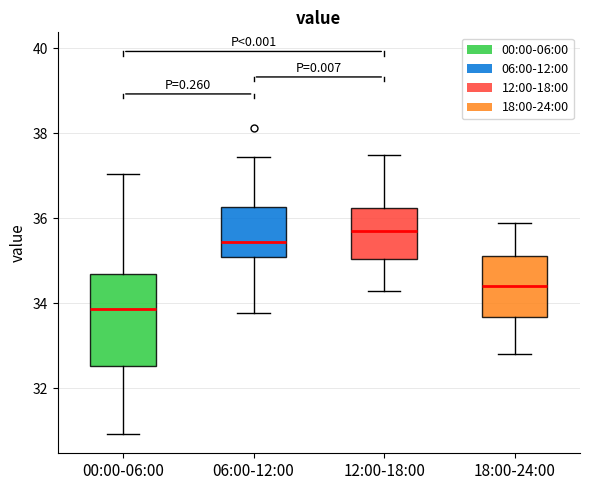

Comparing the boxes themselves (not the whiskers), which one is the tallest?

00:00-06:00